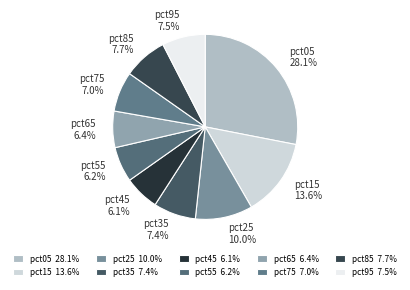

How much of the chart is everything except pct35?

92.6%